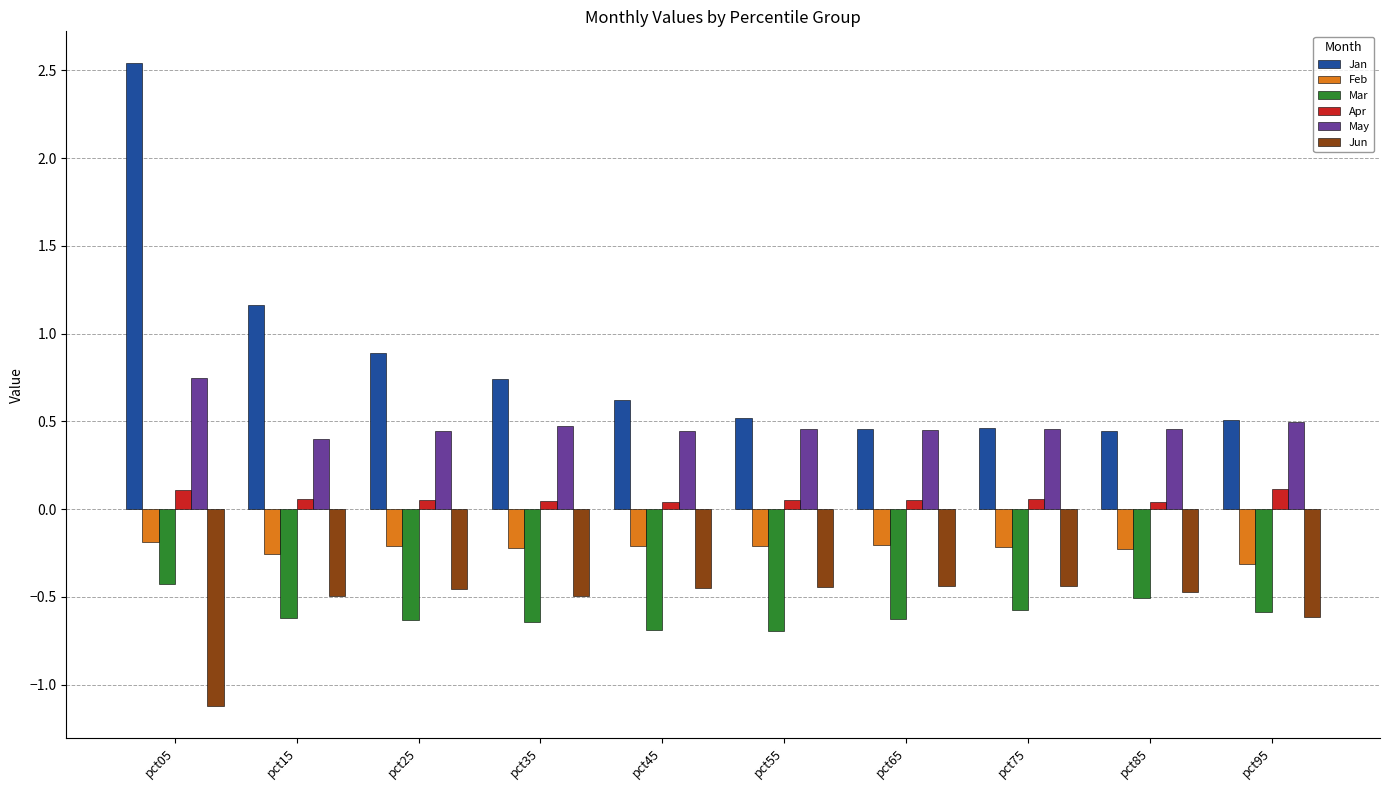

The value of Mar at pct25 is -0.3. True or false?

False